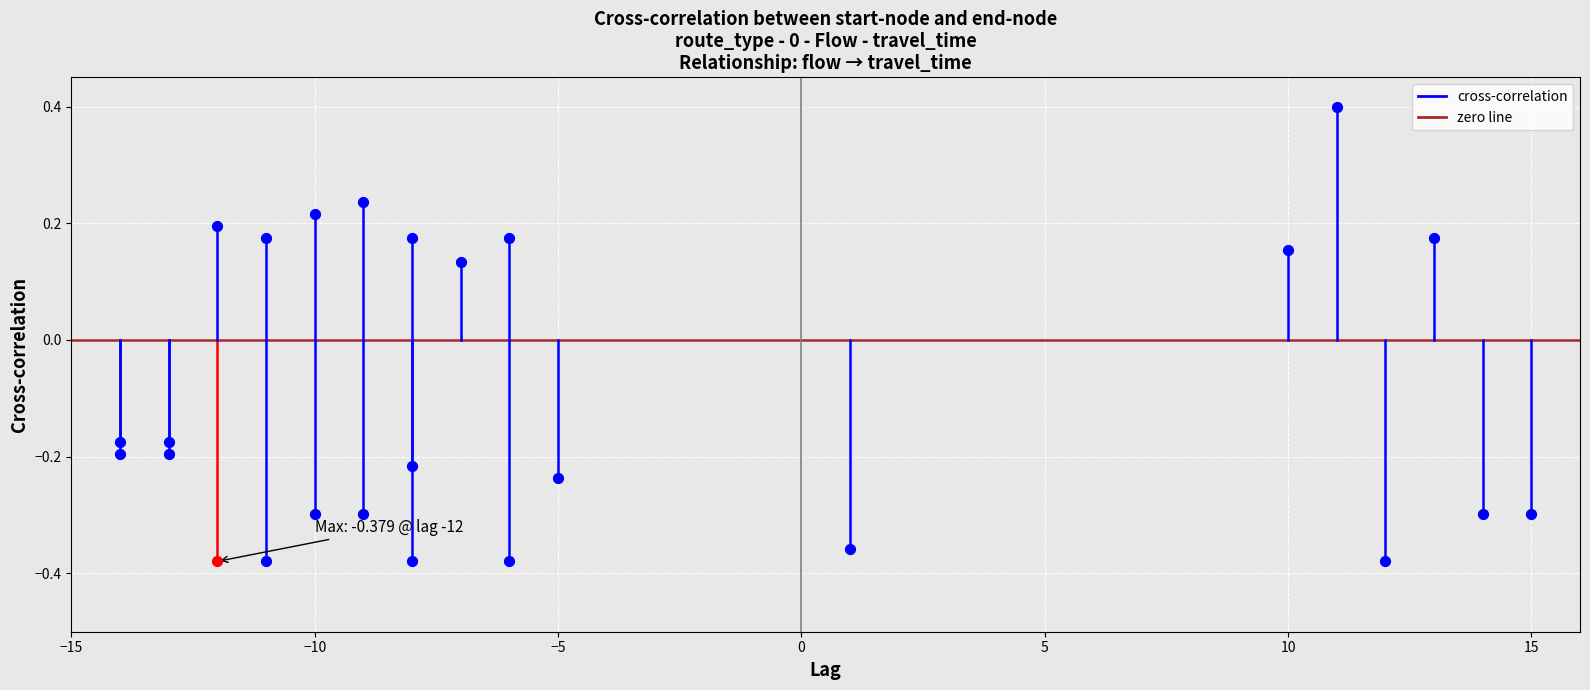

What are all the series names shown in the legend?

zero line, cross-correlation